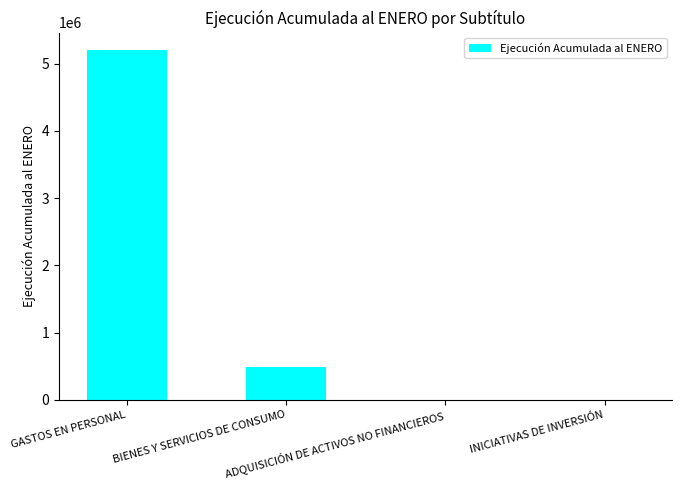

What is the maximum value shown in the chart?

5202622